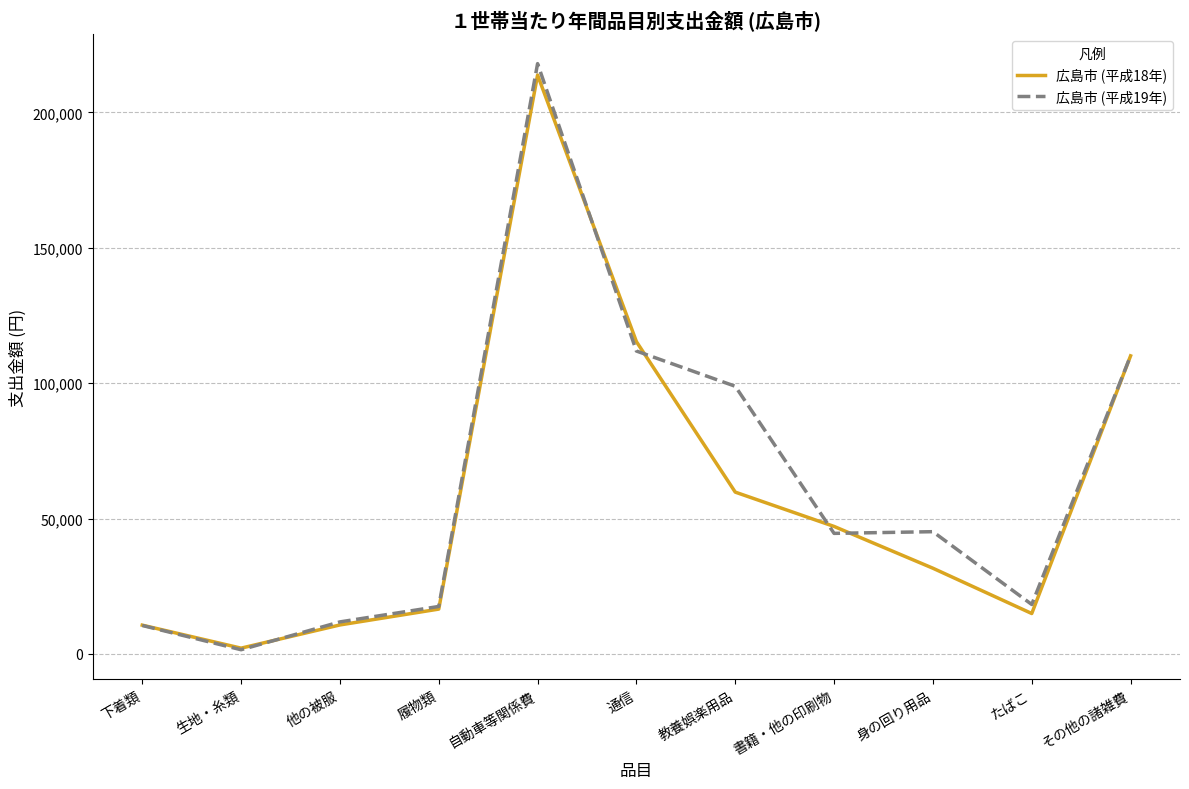

What is the minimum value for 広島市 (平成19年)?

1565